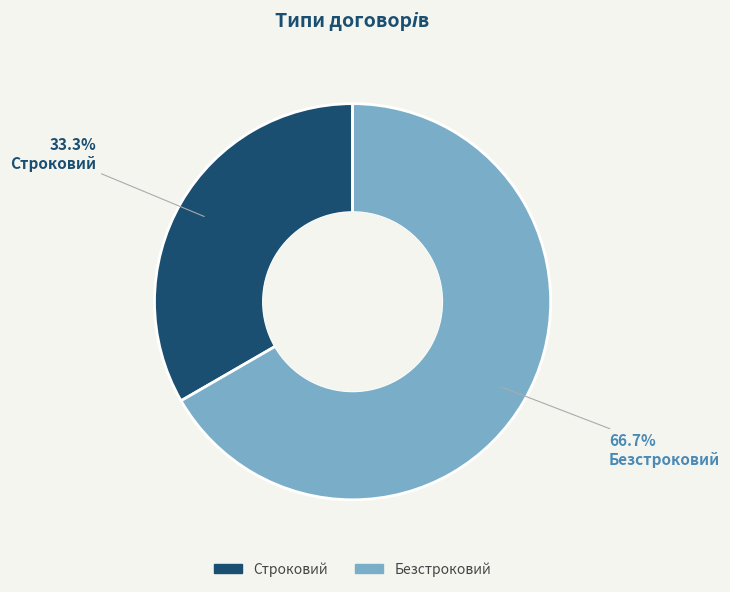

To the nearest percent, what is the difference between the largest and smallest slice percentages?

33%